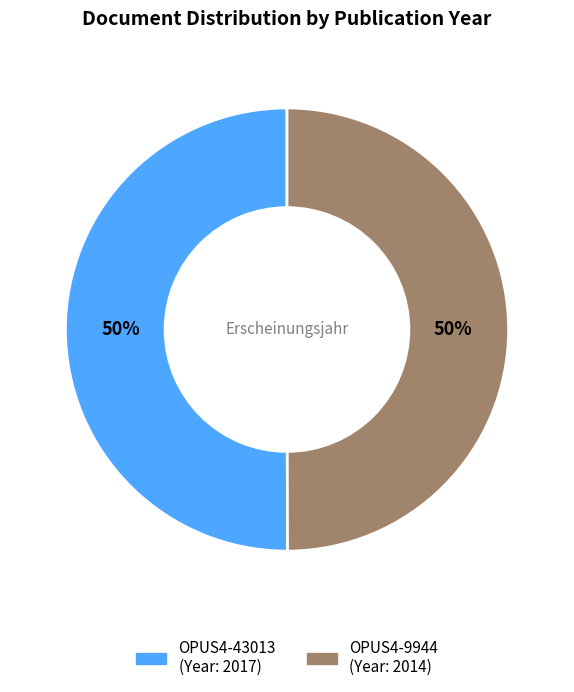

To the nearest percent, what is the combined percentage of OPUS4-9944 and OPUS4-43013?

100%